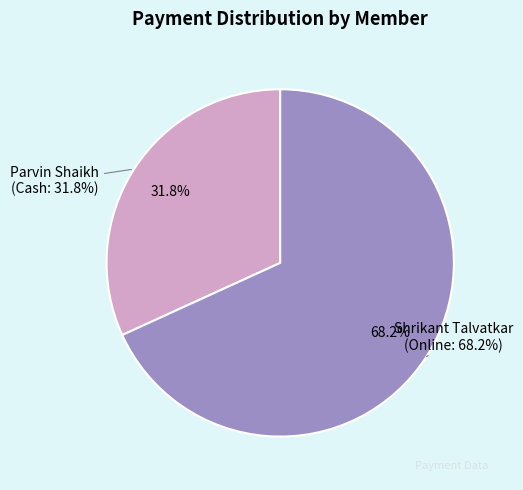

How many slices are in this pie chart?

2